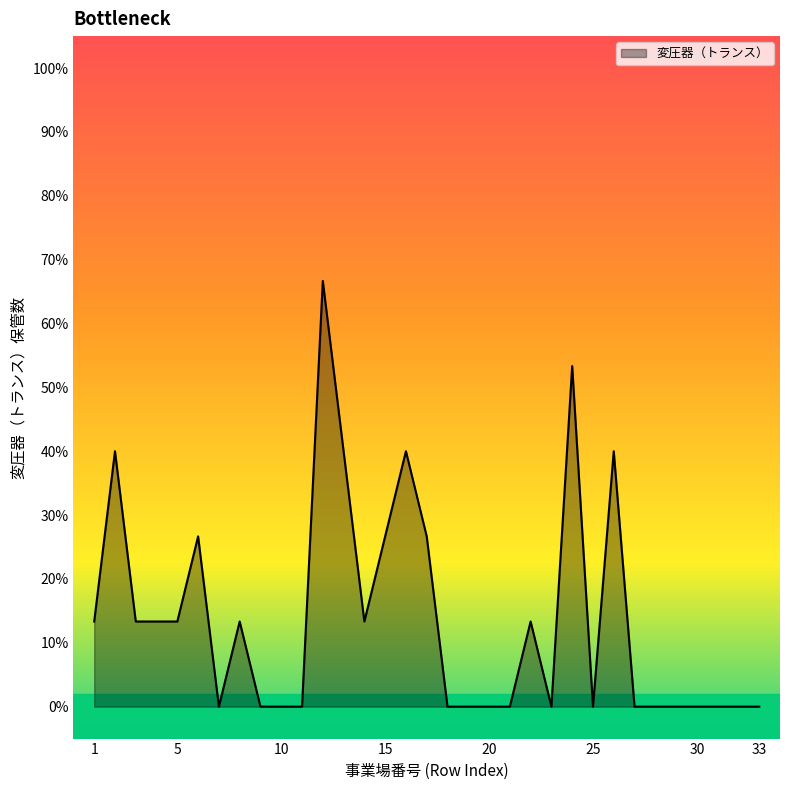

Is this an area chart (filled region under the line)?

Yes